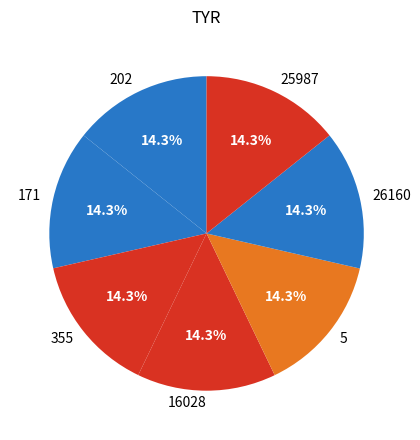

Count the number of slices in the pie.

7